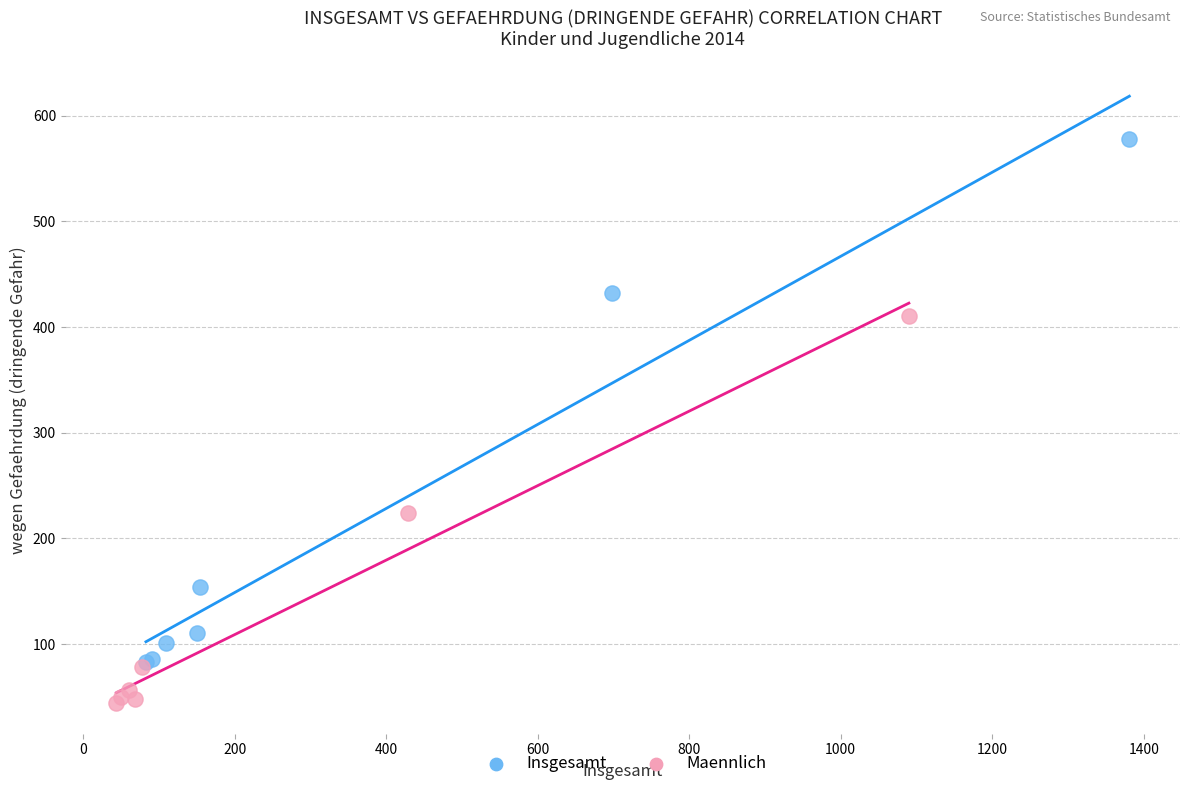

Which series reaches the minimum Y coordinate?

Maennlich